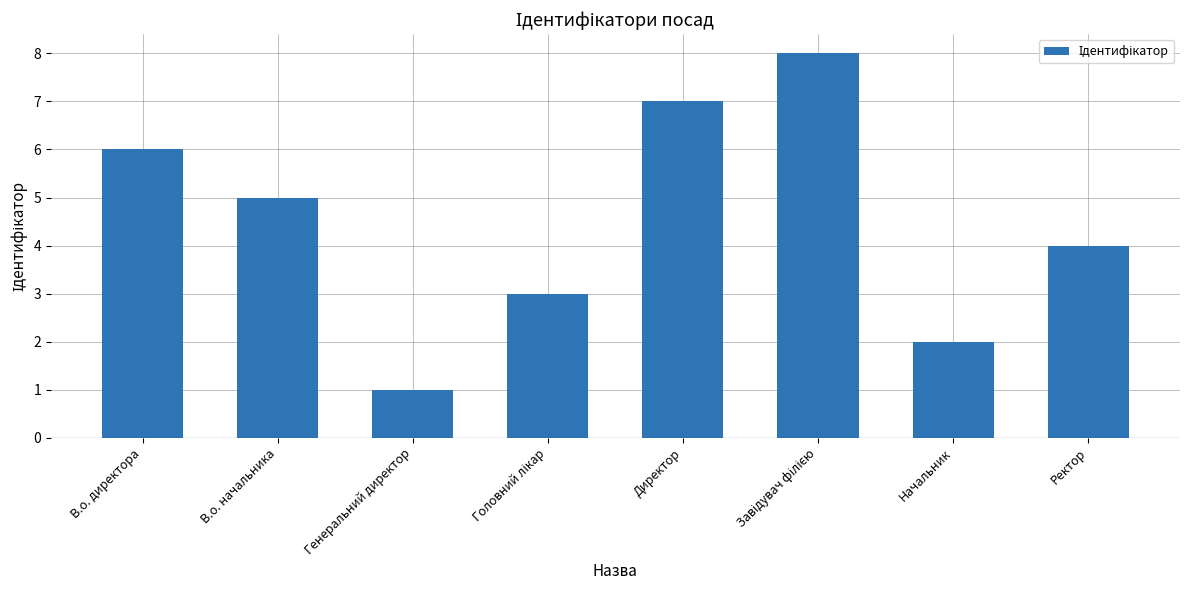

What is the label of the 7th bar from the right?

В.о. начальника